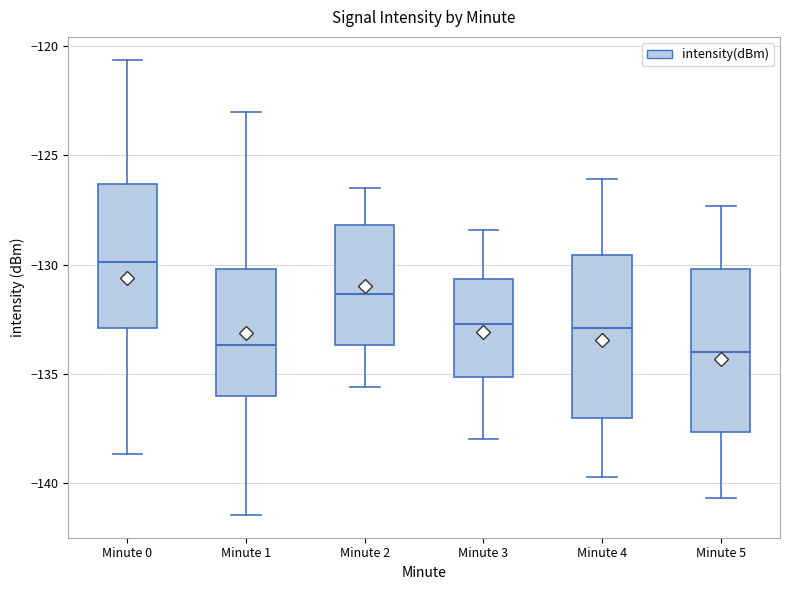

Reading left to right, transcribe this box plot: for each box, give where its median line is, the range the box spans, and where its two whiskers end, as read against the y-axis. The values are not printed on the chart, so give them approximately, as read against the axis.

Minute 0: median -130.0, box -133.0 to -126.5, whiskers -138.5 to -120.5
Minute 1: median -133.5, box -136.0 to -130.0, whiskers -141.5 to -123.0
Minute 2: median -131.5, box -133.5 to -128.0, whiskers -135.5 to -126.5
Minute 3: median -132.5, box -135.0 to -130.5, whiskers -138.0 to -128.5
Minute 4: median -133.0, box -137.0 to -129.5, whiskers -139.5 to -126.0
Minute 5: median -134.0, box -137.5 to -130.0, whiskers -140.5 to -127.5